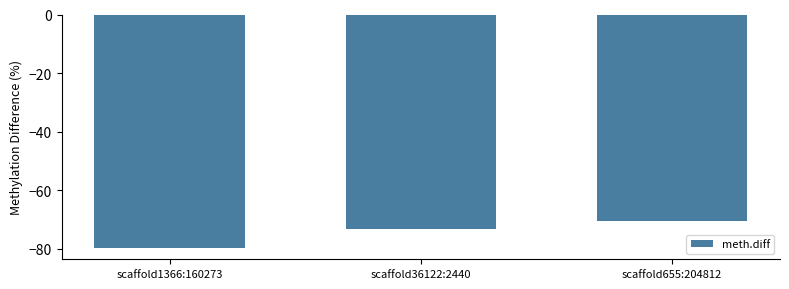

What is the sum of the values at scaffold36122:2440 and scaffold655:204812?

-143.6